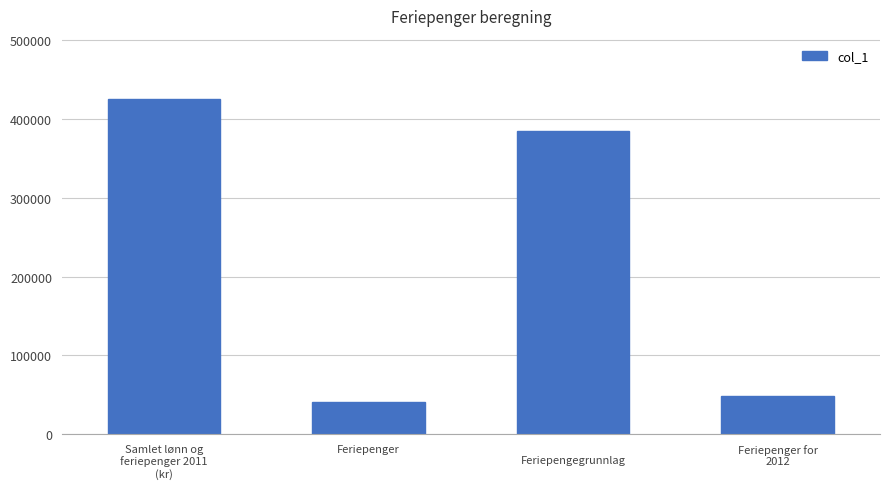

What is the value of the 1st bar from the left?

425600.0